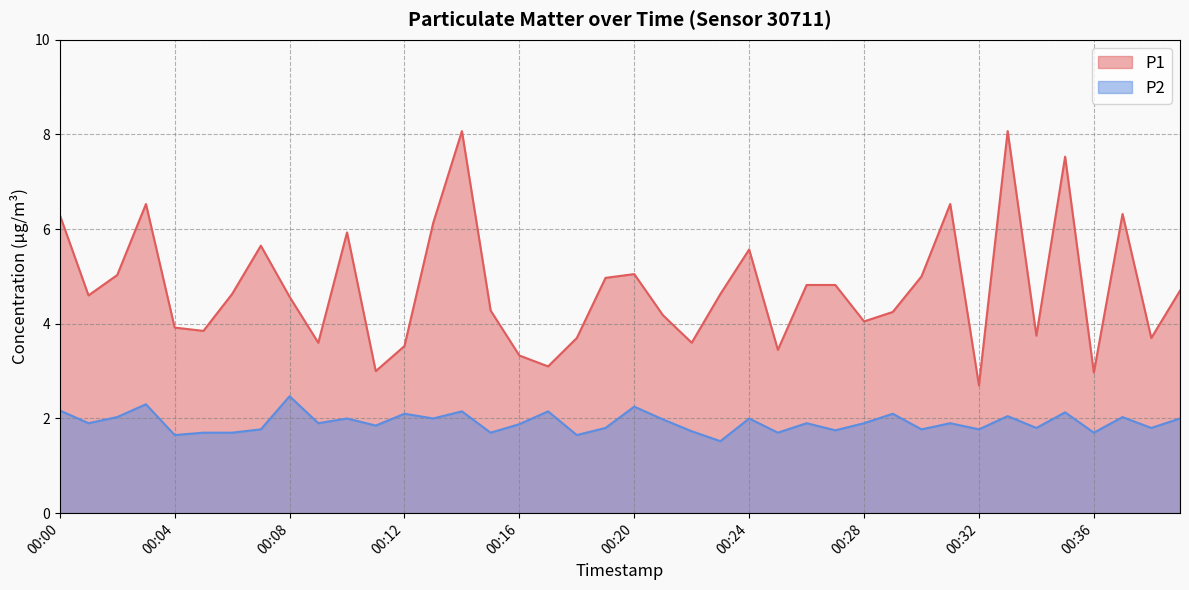

Between 00:01 and 00:12, which is larger?

00:01